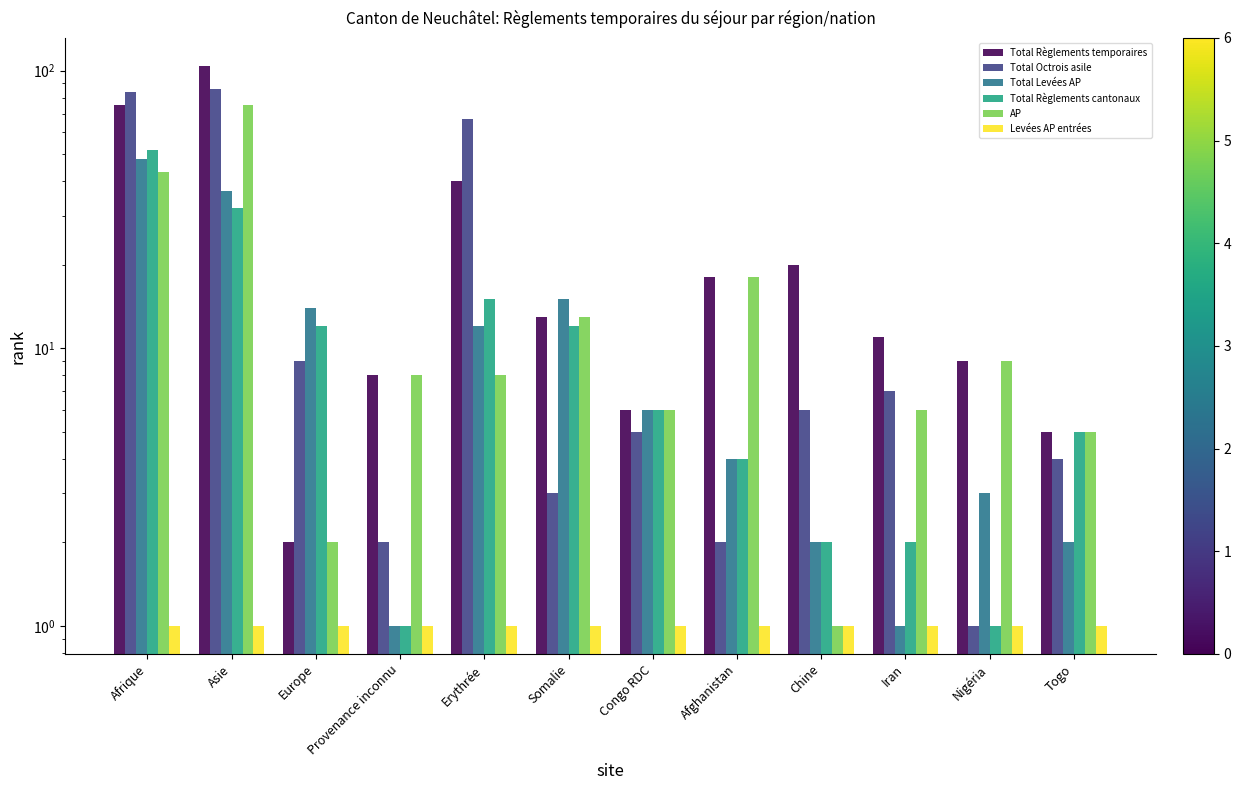

What is the label of the 7th bar from the left?

Congo RDC